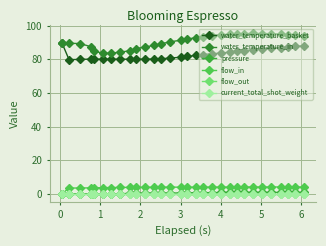

At how many categories does at least one series exceed 8?

30